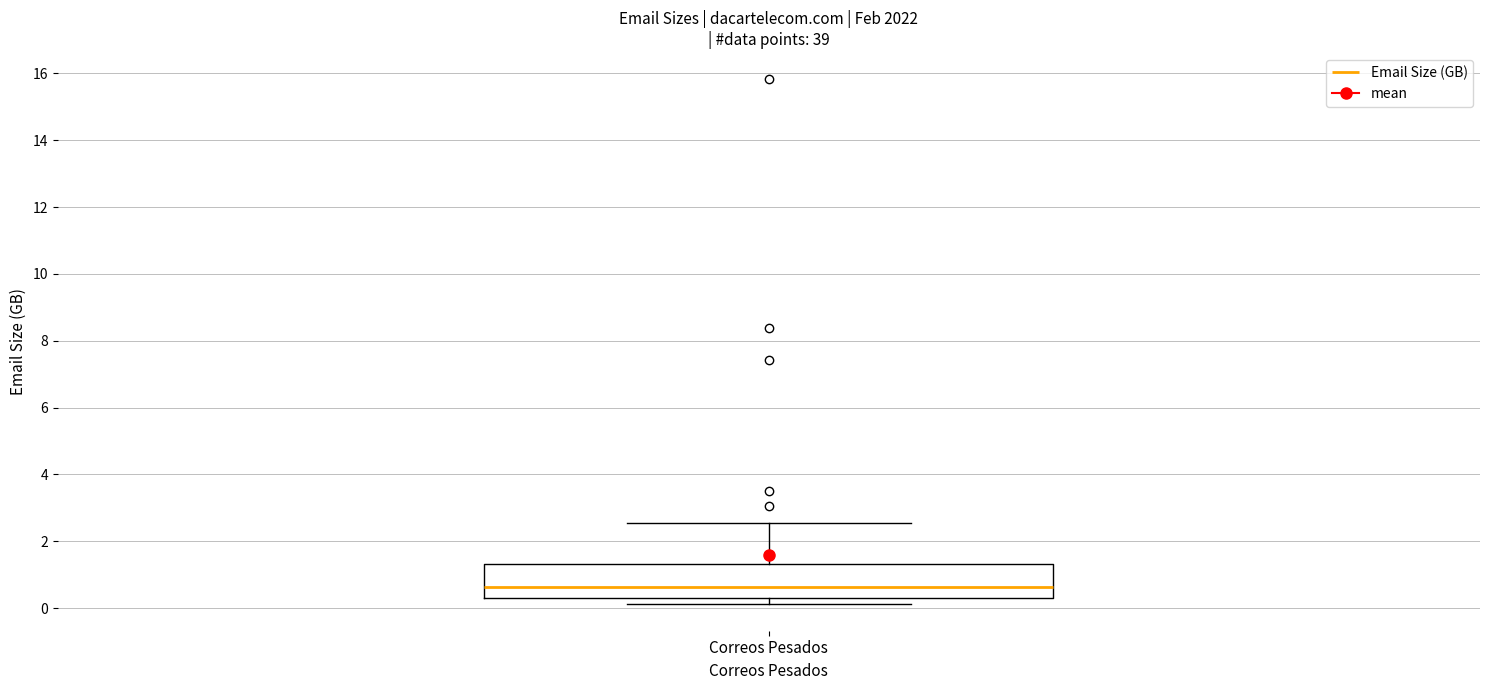

Transcribe this box plot: give where the median line is, the range the box spans, and where the two whiskers end, as read against the y-axis. The values are not printed on the chart, so give them approximately, as read against the axis.

median 0.6, box 0.2 to 1.4, whiskers 0.2 (just below the box's lower edge) to 2.6